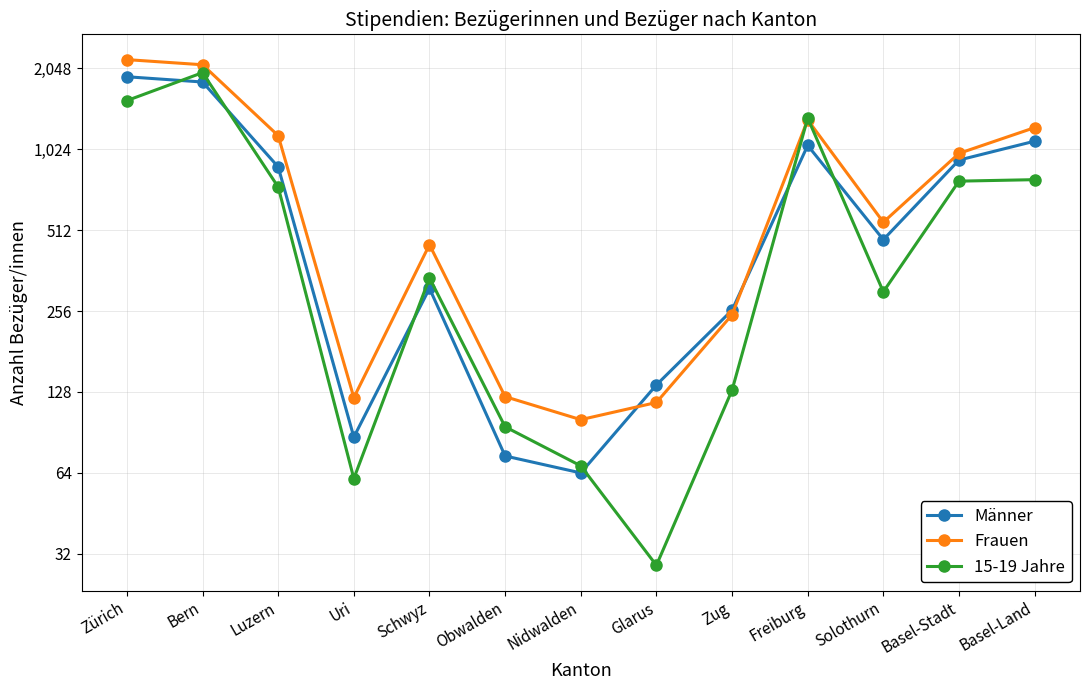

Which series has the largest range (max minus min)?

Frauen